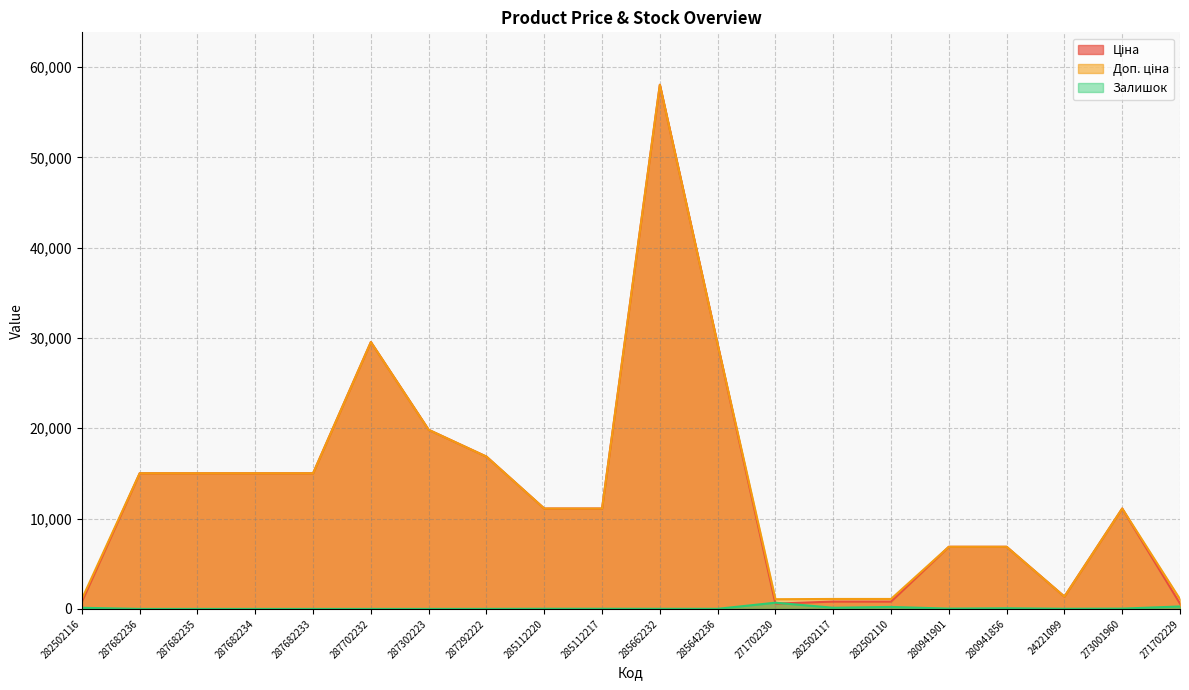

How many lines are shown in the chart?

3